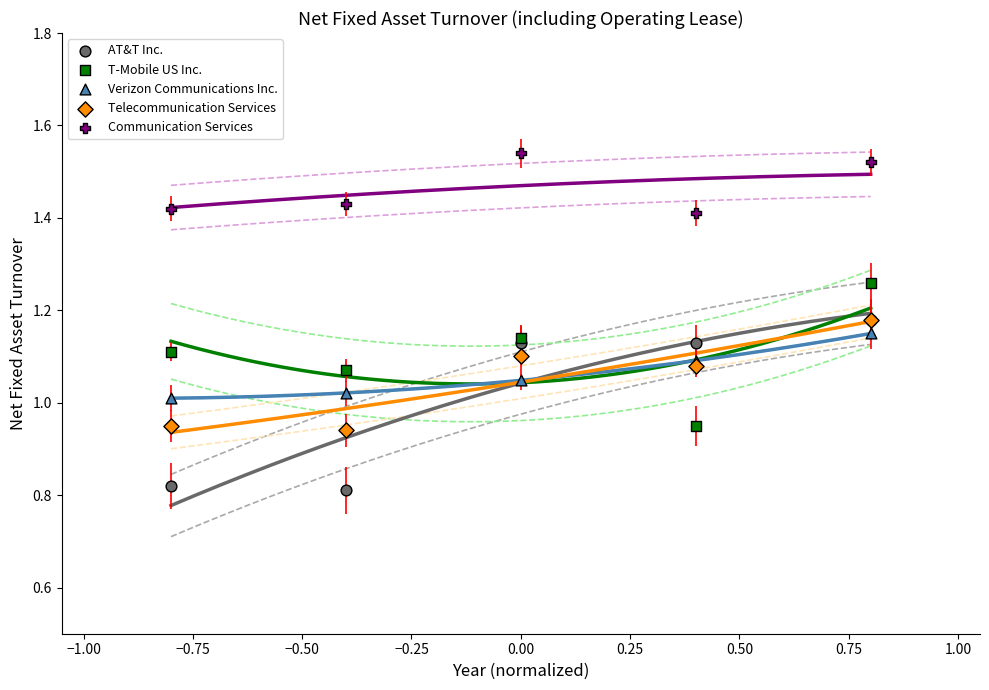

Which series reaches the maximum Y coordinate?

Communication Services